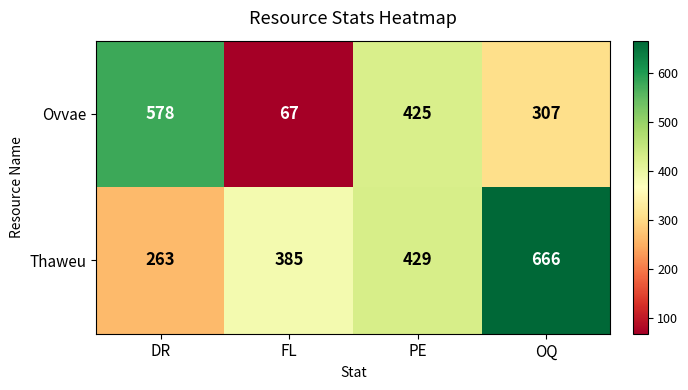

At how many categories does at least one series exceed 232?

4